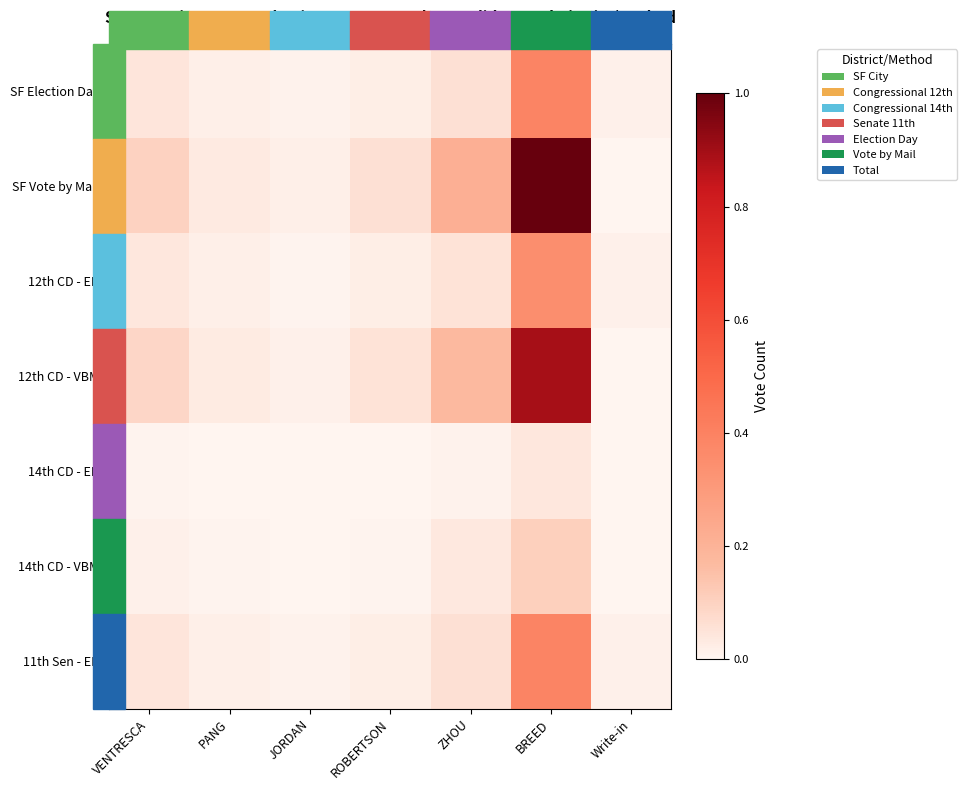

Reading left to right, what are all the values shown in this chart?

SF Election Day: VENTRESCA=0.0	PANG=0.0	JORDAN=0.0	ROBERTSON=0.0	ZHOU=0.1	BREED=0.4	Write-in=0.0
SF Vote by Mail: VENTRESCA=0.1	PANG=0.0	JORDAN=0.0	ROBERTSON=0.1	ZHOU=0.2	BREED=1.0	Write-in=0.0
12th CD - ED: VENTRESCA=0.0	PANG=0.0	JORDAN=0.0	ROBERTSON=0.0	ZHOU=0.1	BREED=0.4	Write-in=0.0
12th CD - VBM: VENTRESCA=0.1	PANG=0.0	JORDAN=0.0	ROBERTSON=0.1	ZHOU=0.2	BREED=0.9	Write-in=0.0
14th CD - ED: VENTRESCA=0.0	PANG=0.0	JORDAN=0.0	ROBERTSON=0.0	ZHOU=0.0	BREED=0.0	Write-in=0.0
14th CD - VBM: VENTRESCA=0.0	PANG=0.0	JORDAN=0.0	ROBERTSON=0.0	ZHOU=0.0	BREED=0.1	Write-in=0.0
11th Sen - ED: VENTRESCA=0.0	PANG=0.0	JORDAN=0.0	ROBERTSON=0.0	ZHOU=0.1	BREED=0.4	Write-in=0.0